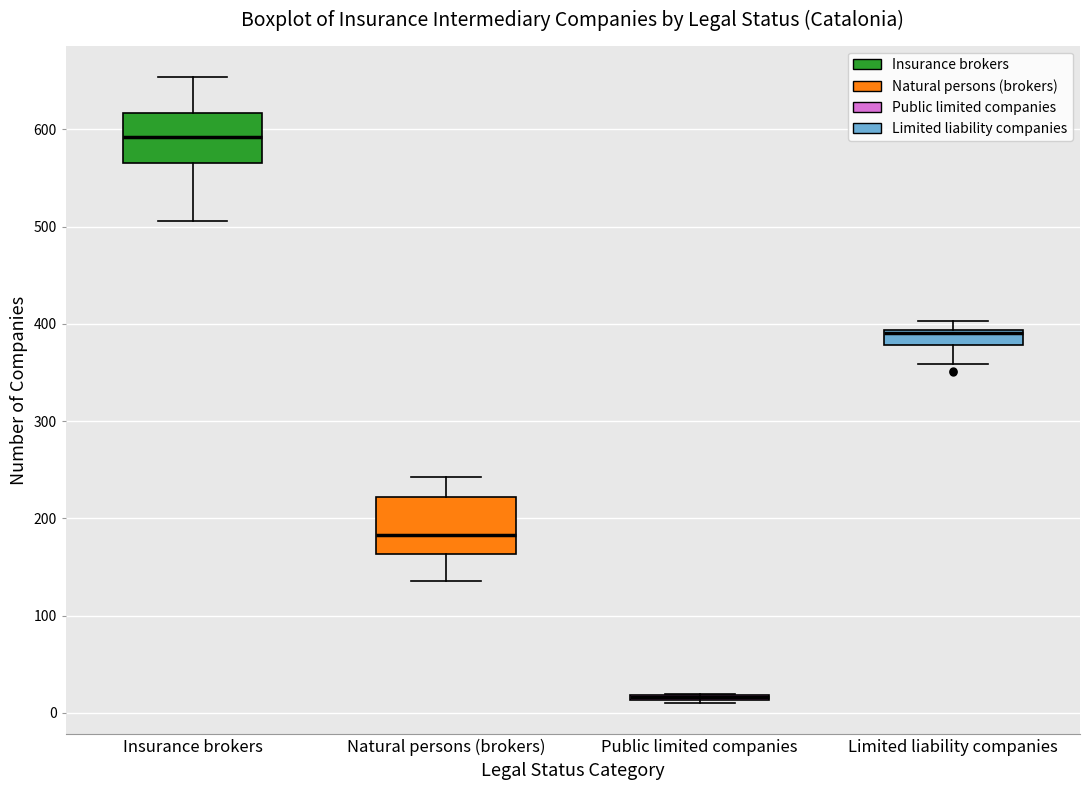

Where does the lower whisker of the box for Limited liability companies end on the y-axis? The values are not printed on the chart, so give them approximately, as read against the axis.

360